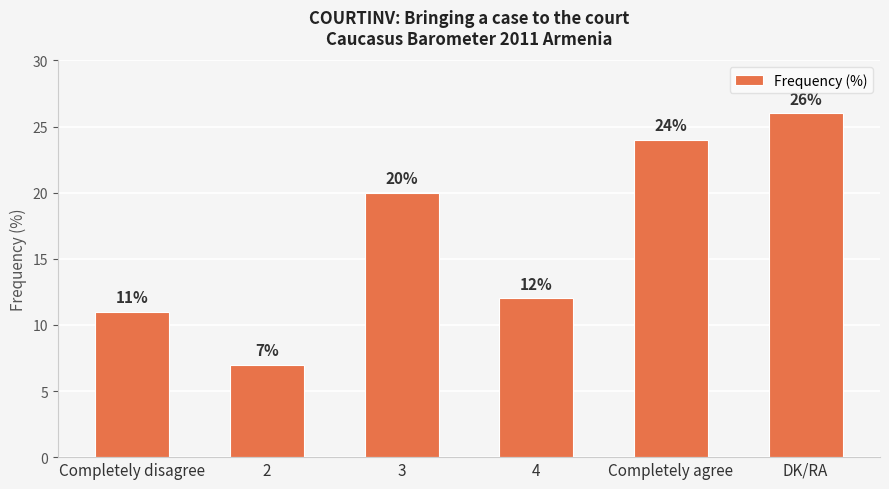

Which has a higher value, Completely agree or 4?

Completely agree